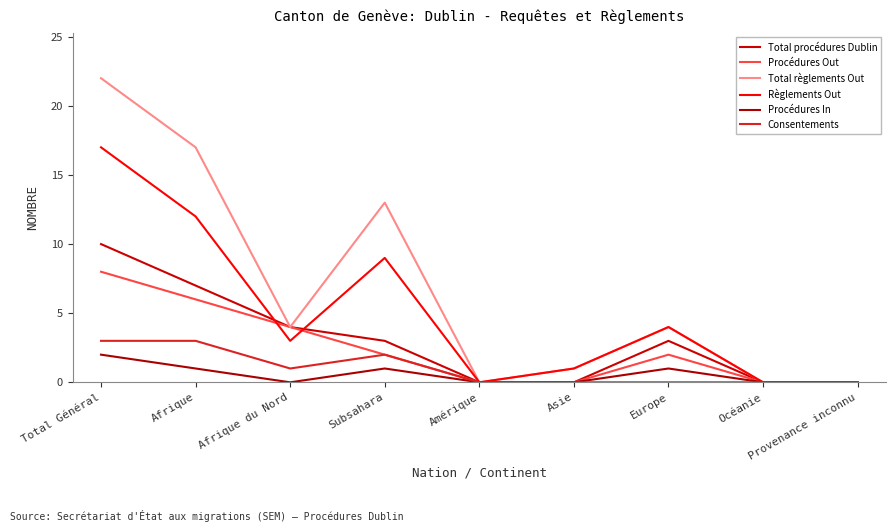

Which category has the highest value in the Règlements Out series?

Total Général